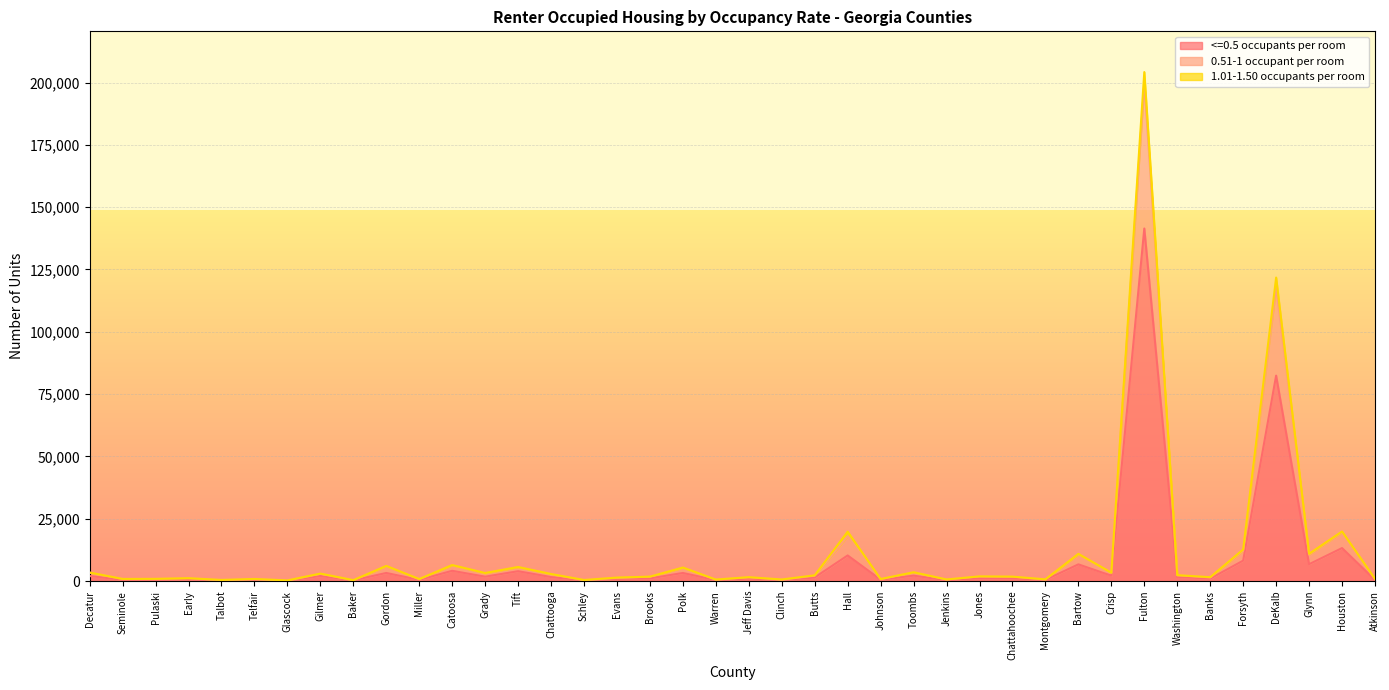

True or false: 0.51-1 occupant per room and <=0.5 occupants per room intersect in this chart.

False